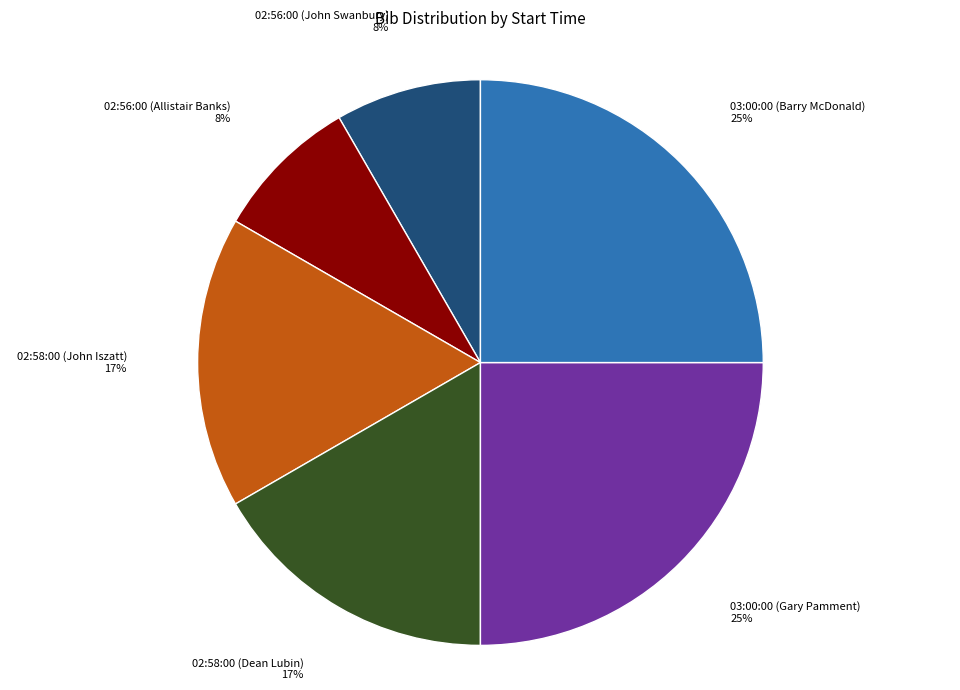

Does 03:00:00 (Barry McDonald) represent more than half of the total?

No